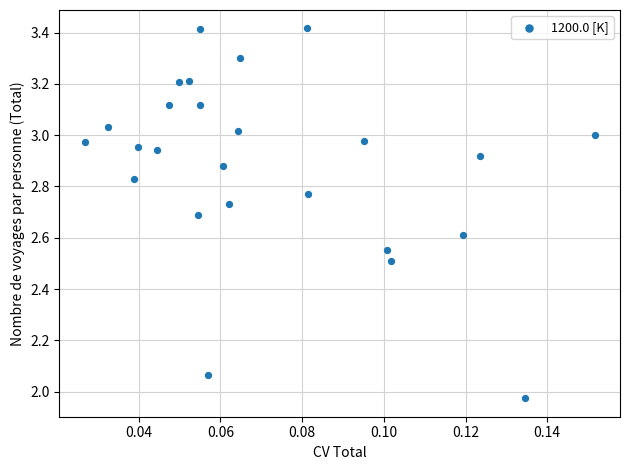

What is the range of Y values (max minus min)?

1.4